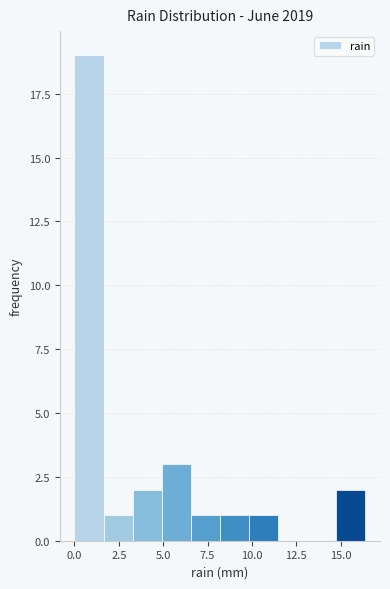

Around what value on the x-axis is the tallest bar? Give the approximate position of its centre, as read against the axis.

1.0